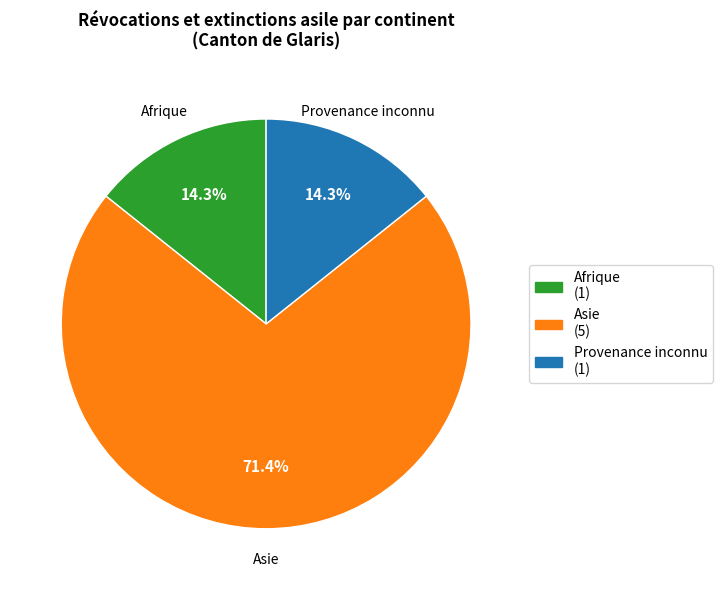

To the nearest percent, what portion does Provenance inconnu represent?

14%